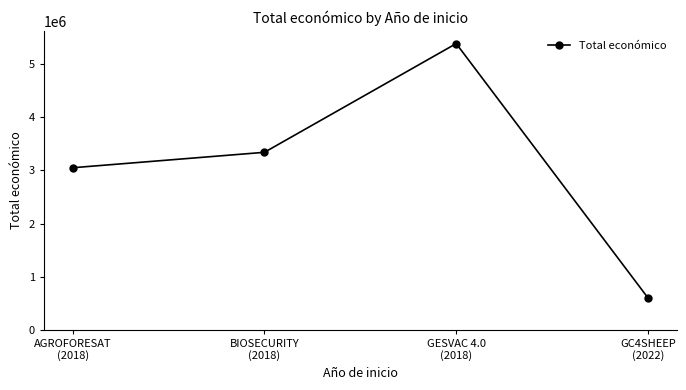

Reading left to right, extract all data points from this chart.

AGROFORESAT
(2018)=3051573	BIOSECURITY
(2018)=3342252	GESVAC 4.0
(2018)=5390598	GC4SHEEP
(2022)=599022